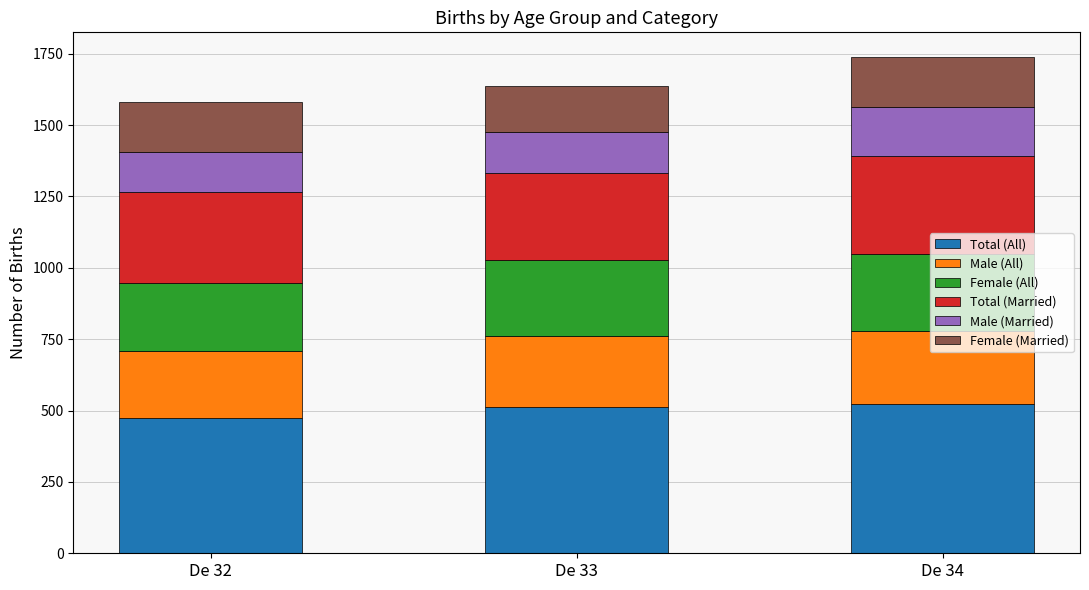

The value of Total (All) at De 32 is 474. True or false?

True